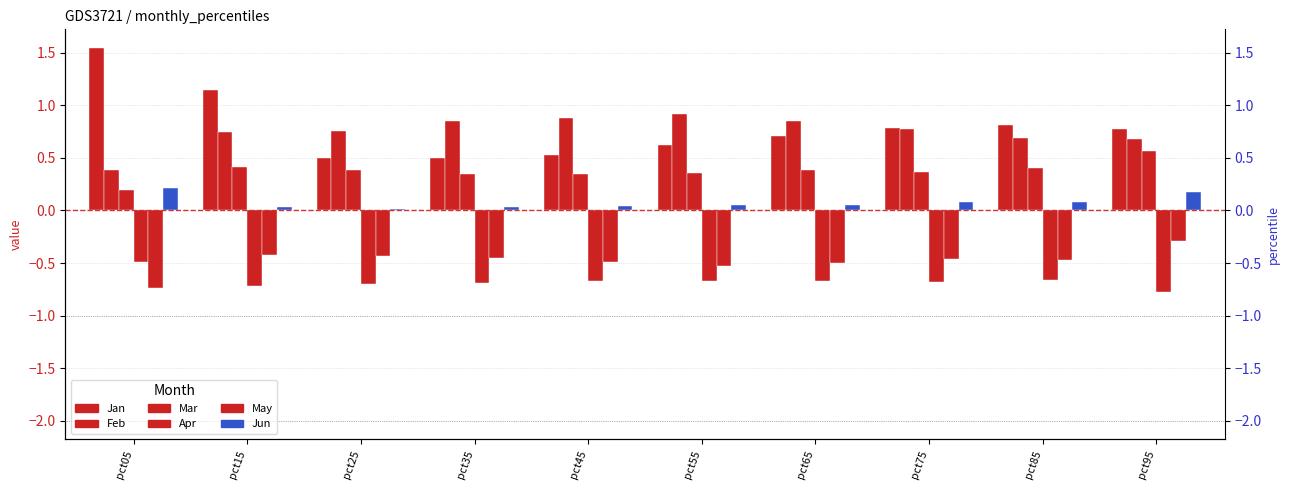

Which label corresponds to the largest value in the chart?

pct05